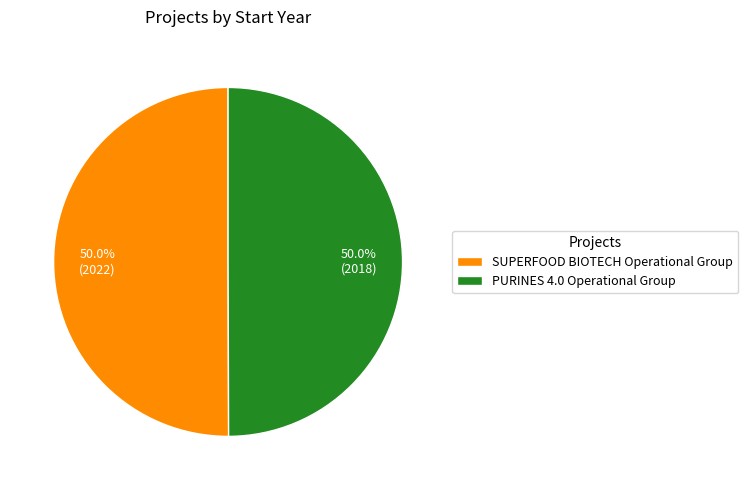

To the nearest percent, what percentage of the pie is PURINES 4.0 Operational Group?

50%